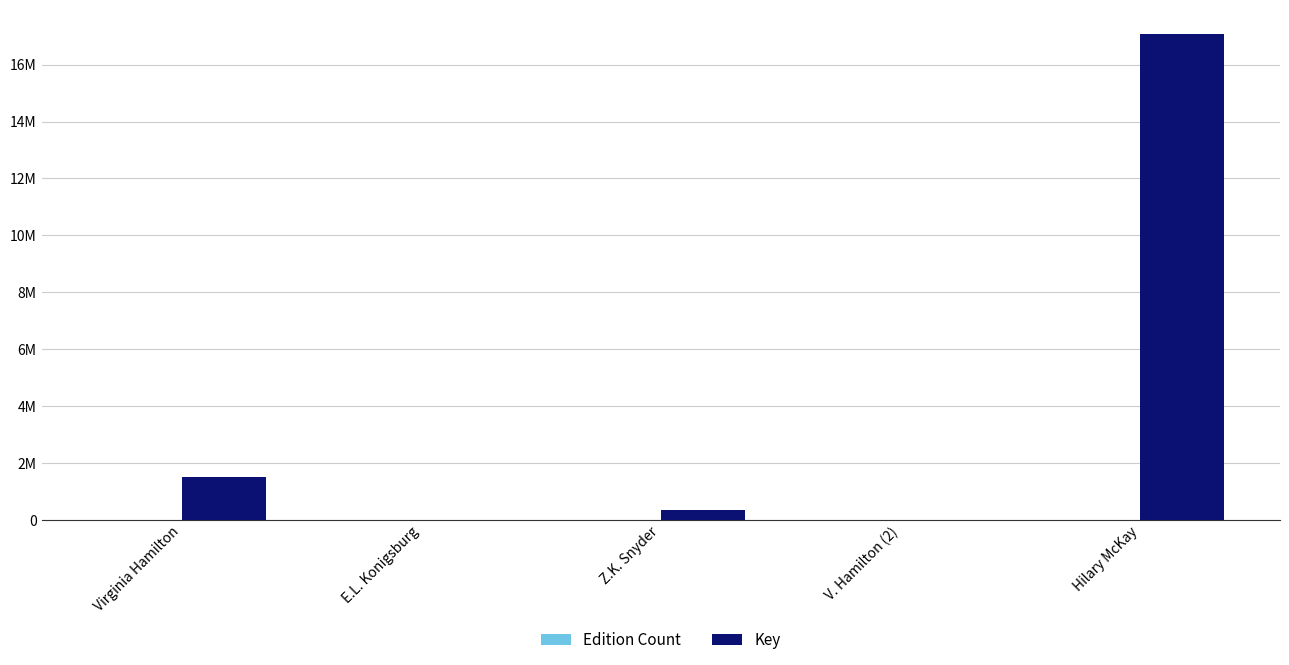

What is the sum of the Edition Count values at Hilary McKay and E.L. Konigsburg?

10